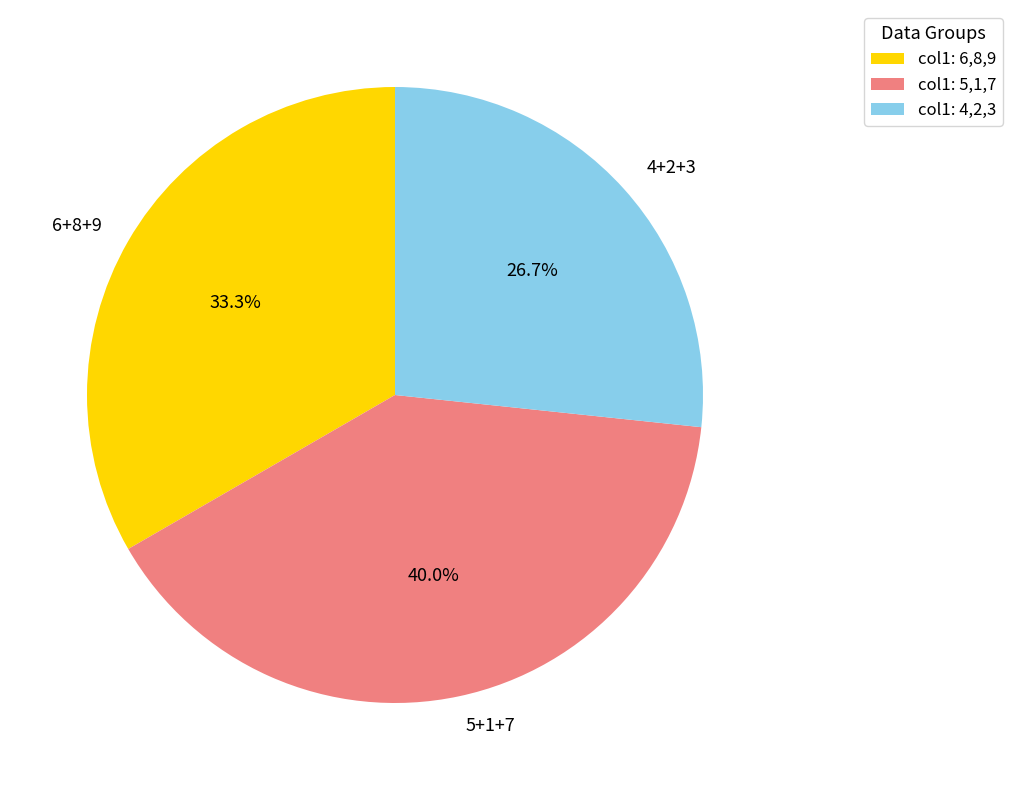

Is 6+8+9 the majority of the pie?

No